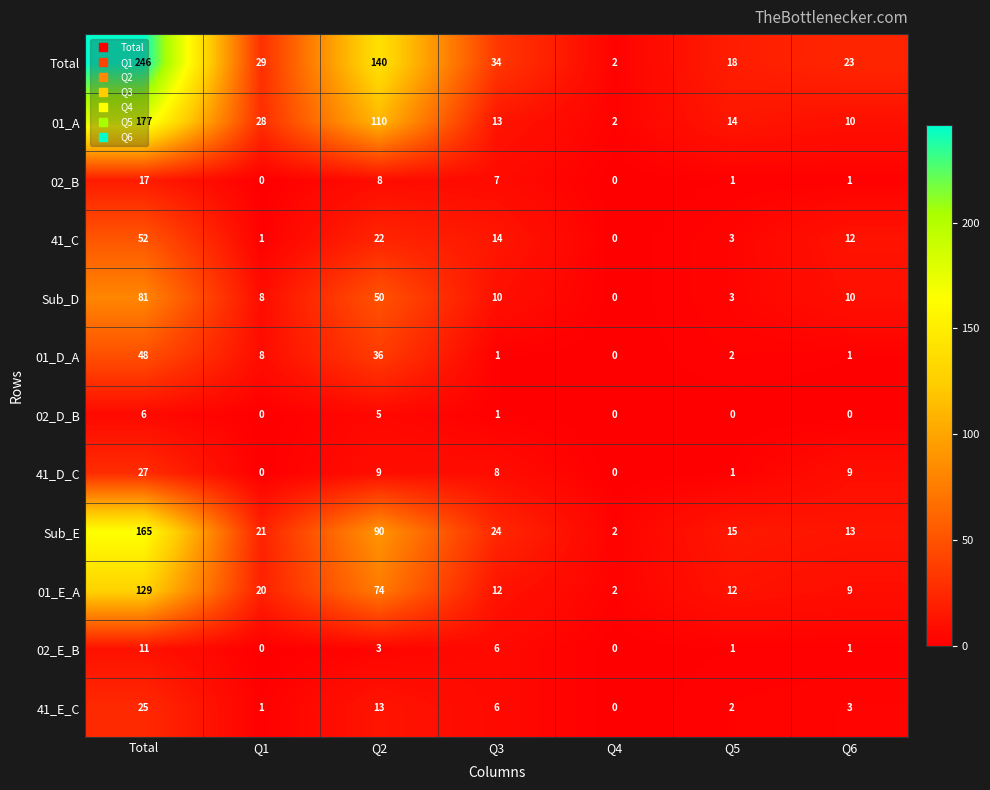

Is it true that 01_D_A equals 34 at Total?

False